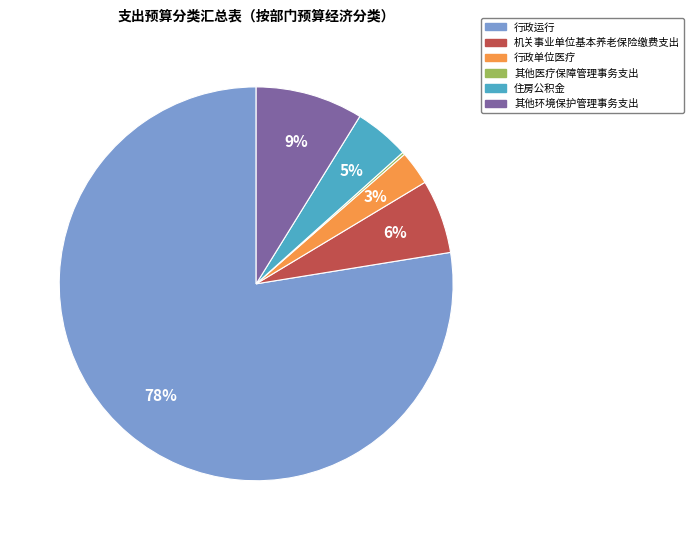

Between 机关事业单位基本养老保险缴费支出 and 行政单位医疗, which is larger?

机关事业单位基本养老保险缴费支出